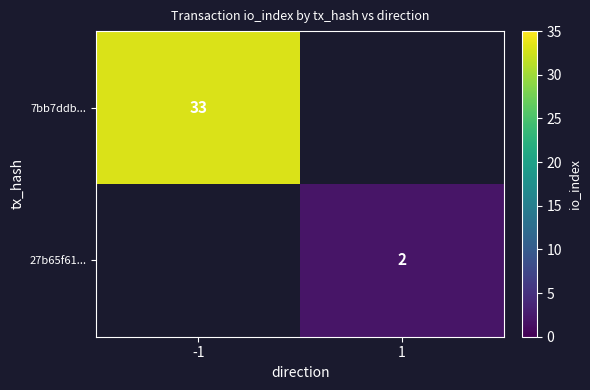

The value of 27b65f61... at 1 is 2. True or false?

True